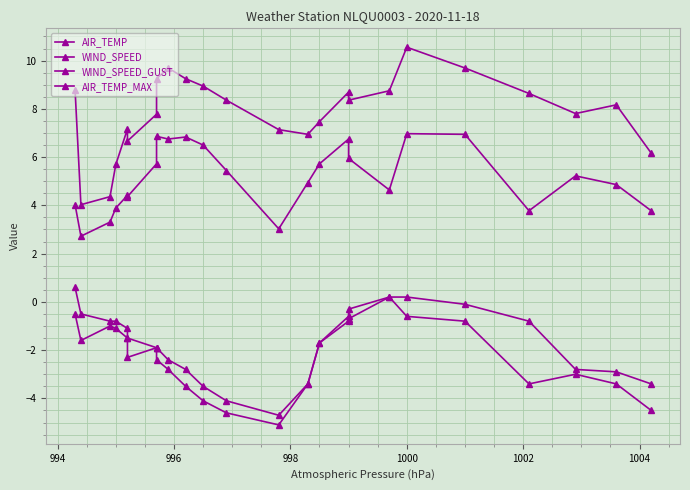

At which category is the sum across all series the highest?

1000